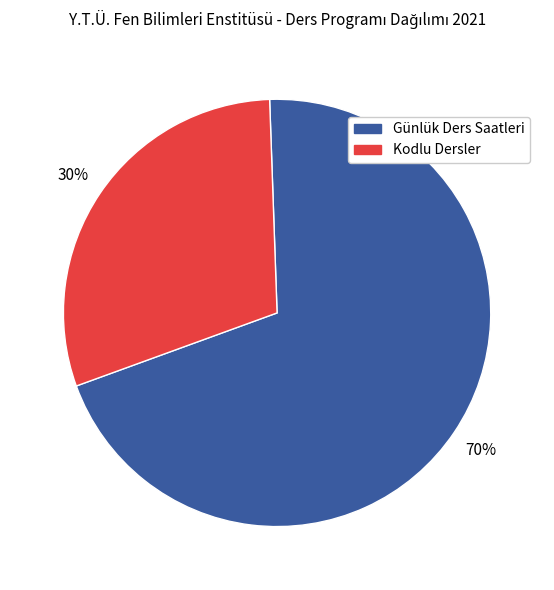

To the nearest percent, what is the difference between the largest and smallest slice percentages?

40%